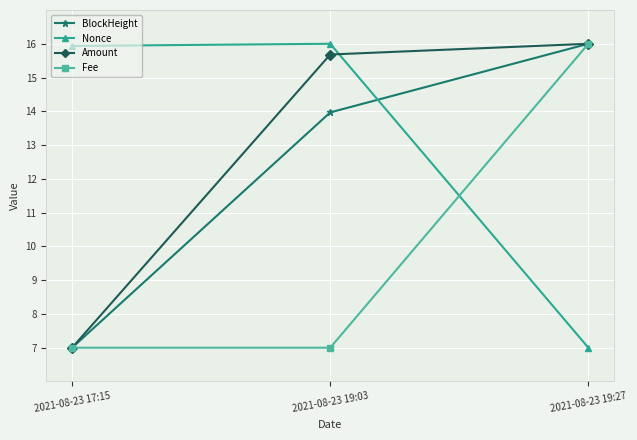

What is the label of the 3rd point from the left?

2021-08-23 19:27